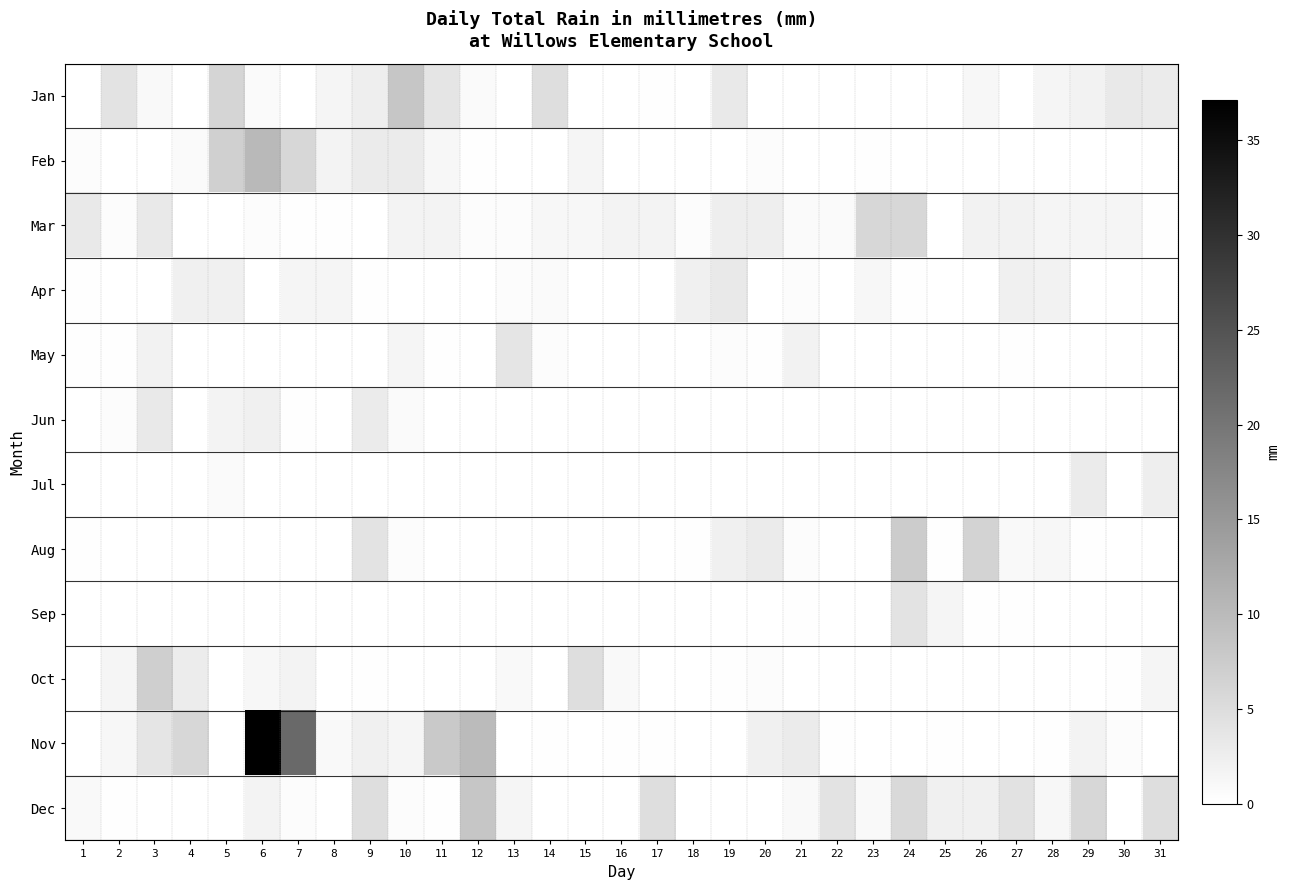

Rank the categories by Oct value from highest to lowest.

3, 15, 4, 7, 2, 31, 6, 13, 16, 20, 9, 19, 30, 1, 5, 8, 10, 11, 12, 14, 17, 18, 21, 22, 23, 24, 25, 26, 27, 28, 29